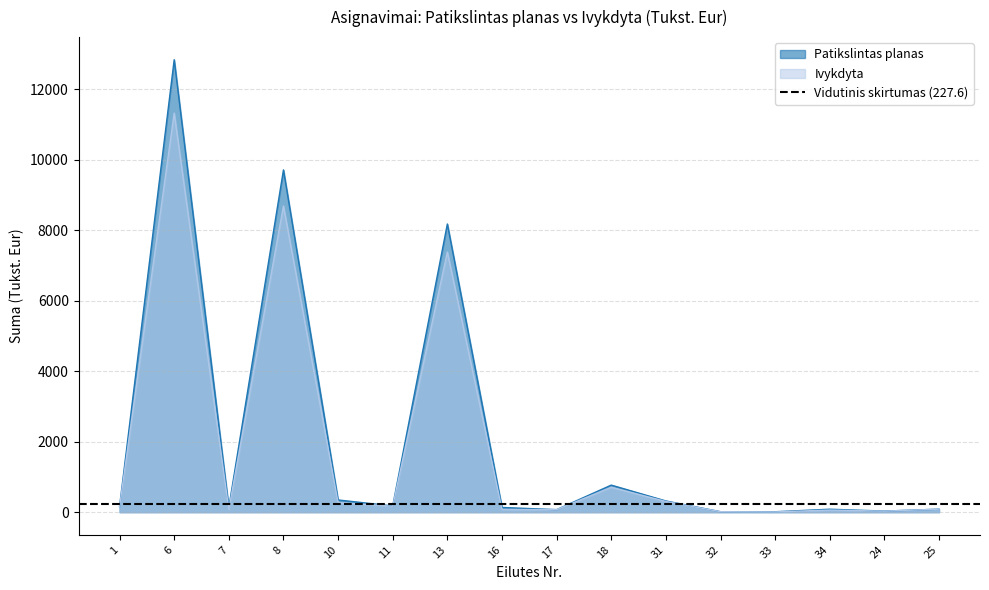

At which category does Patikslintas planas reach its first local peak?

6